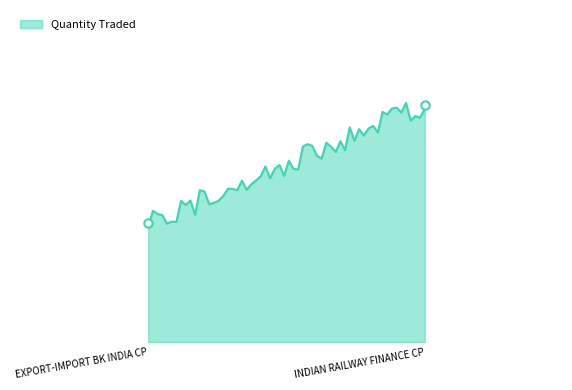

What is the minimum value shown in the chart?

3000